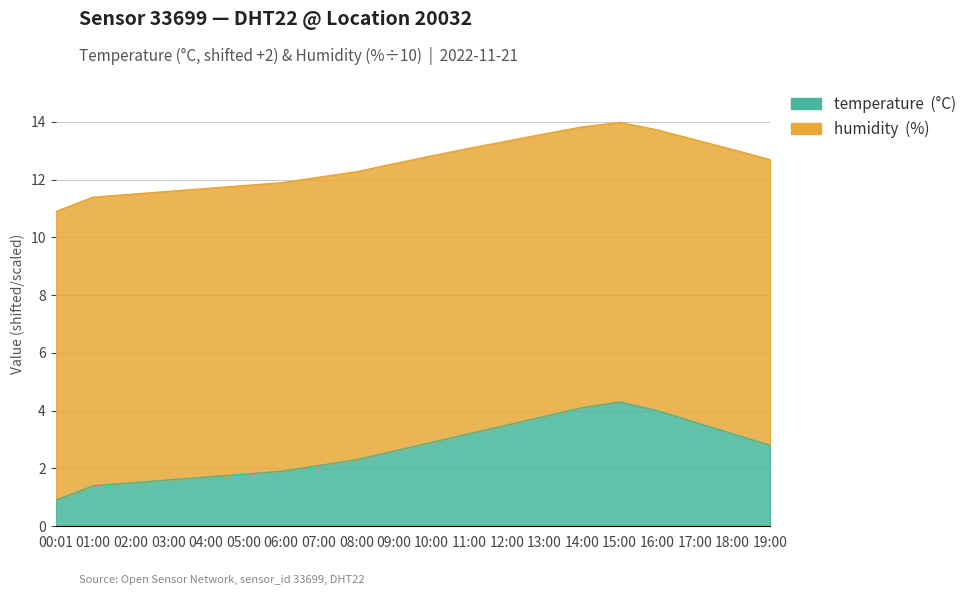

What is the label of the 10th point from the left?

09:00